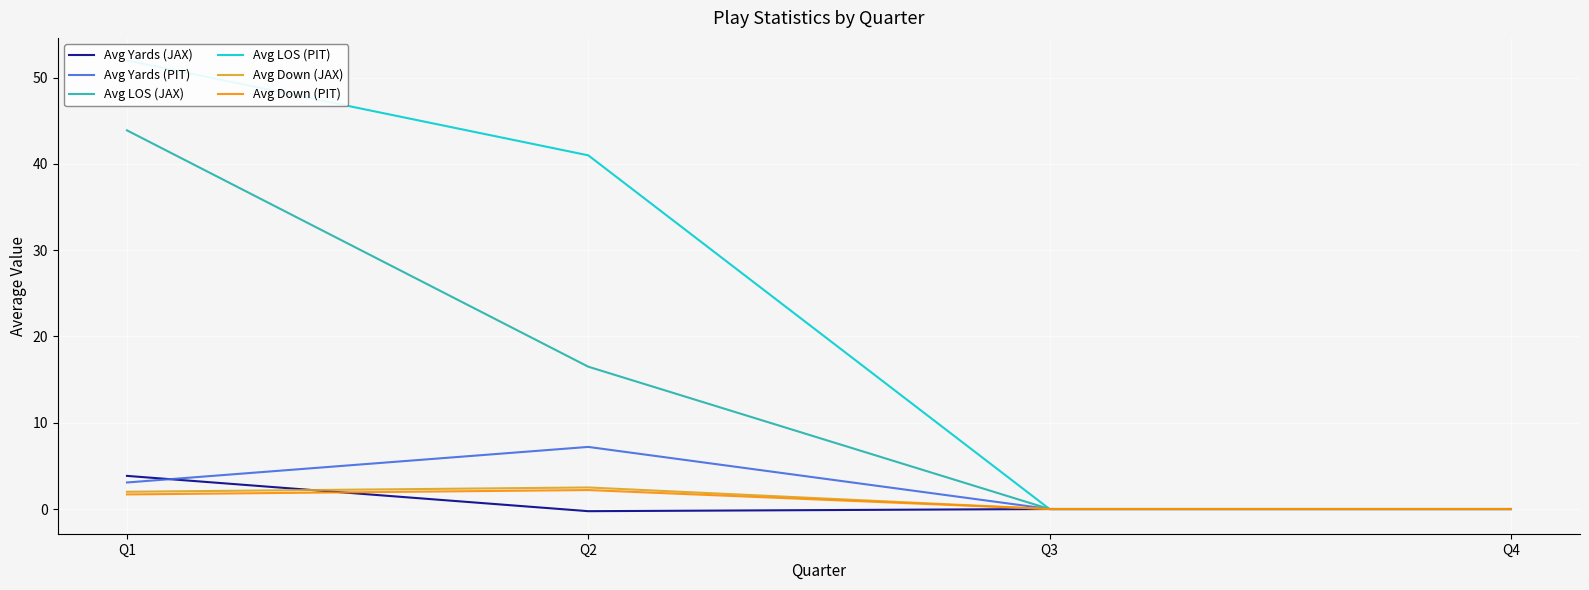

At how many categories does at least one series exceed 45?

1